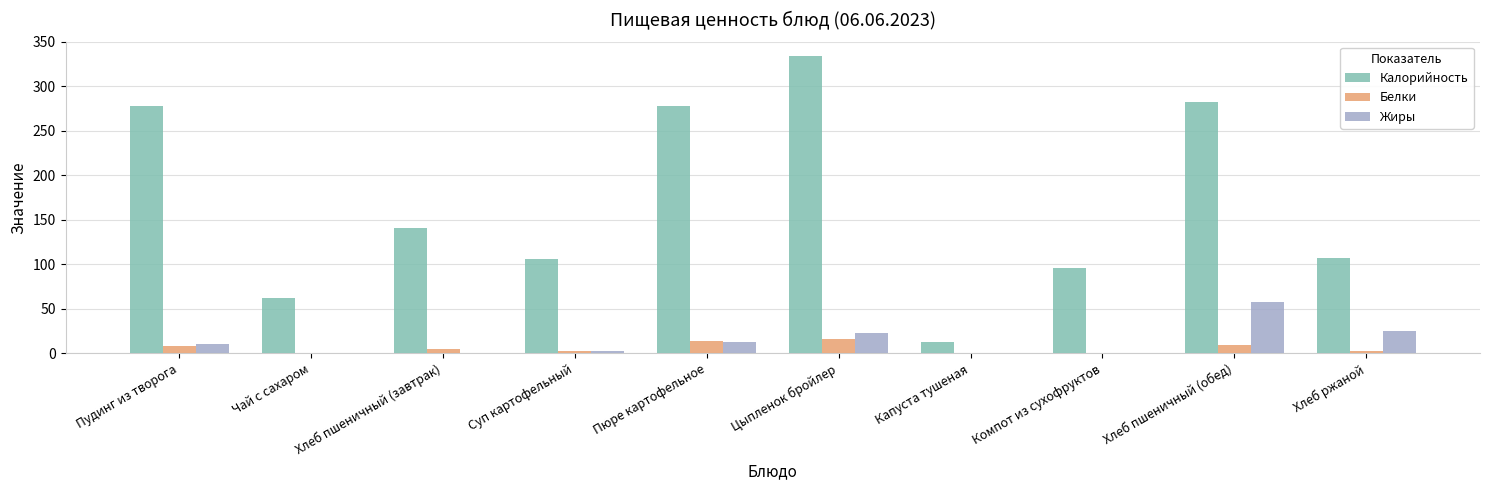

Read the Калорийность value at Чай с сахаром.

61.6